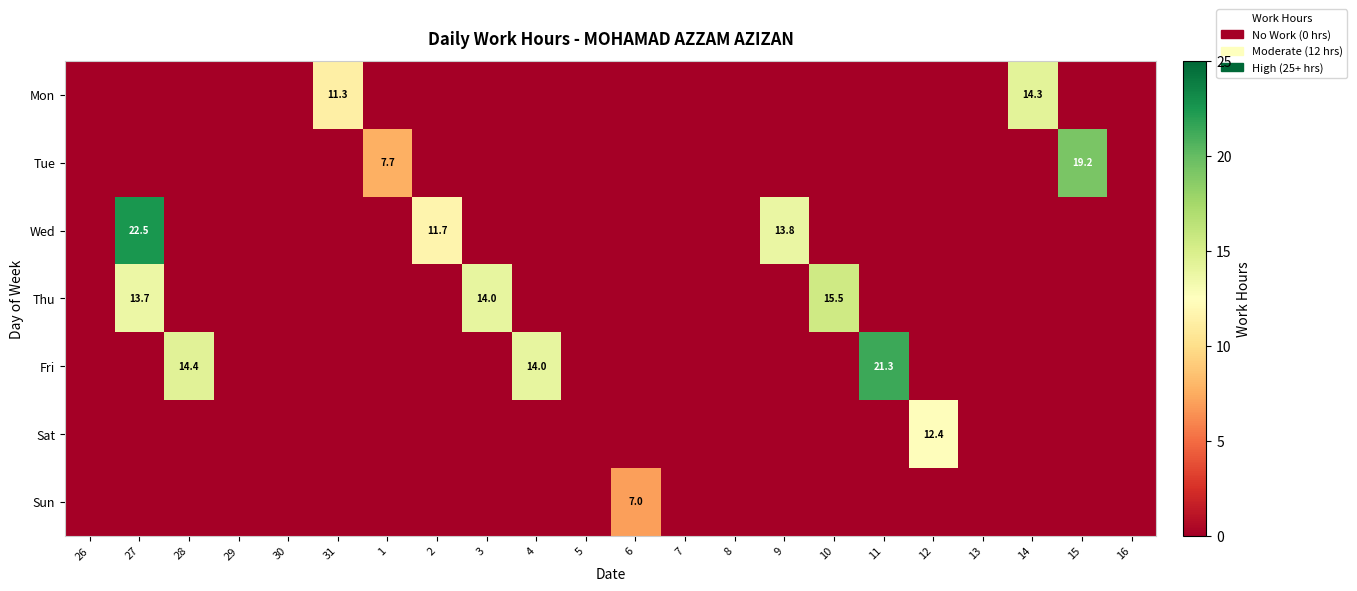

The Wed series shows 0.0 at 11. True or false?

True